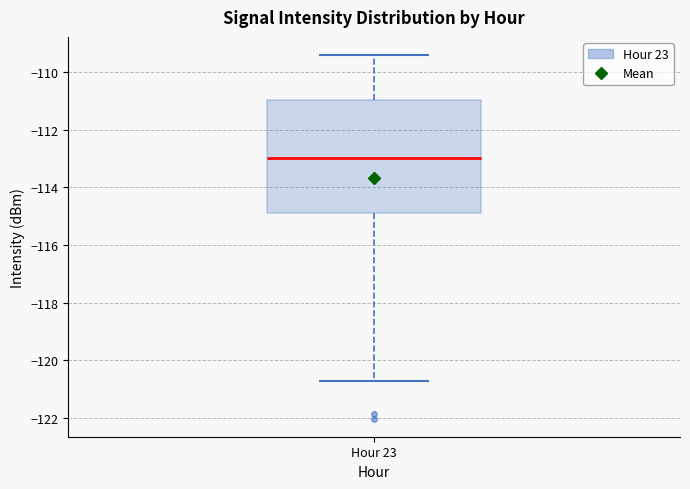

Where does the lower whisker of the box for Hour 23 end on the y-axis? The values are not printed on the chart, so give them approximately, as read against the axis.

-120.8